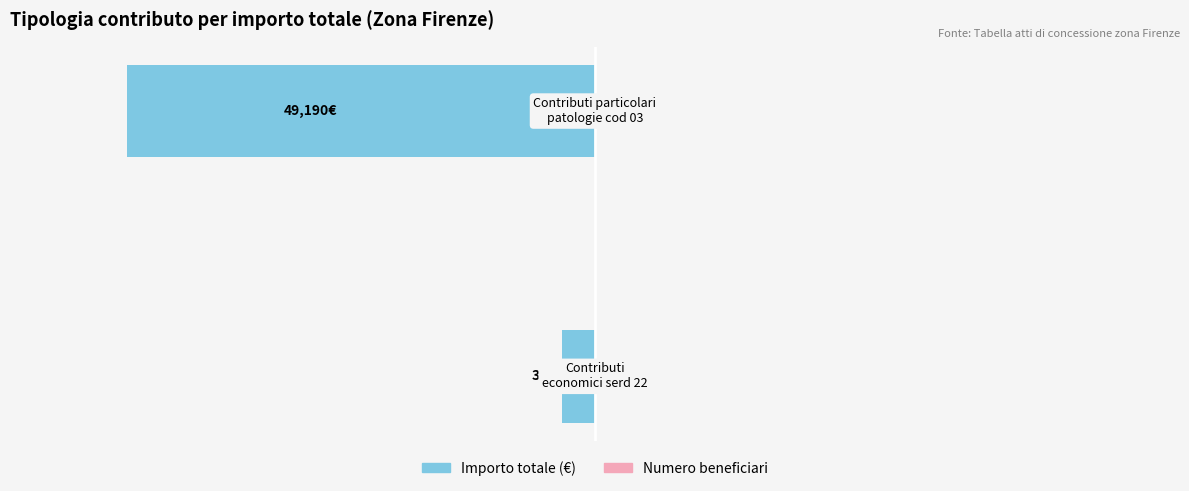

List the series in order of their overall mean, lowest first.

Importo totale (€), Numero beneficiari